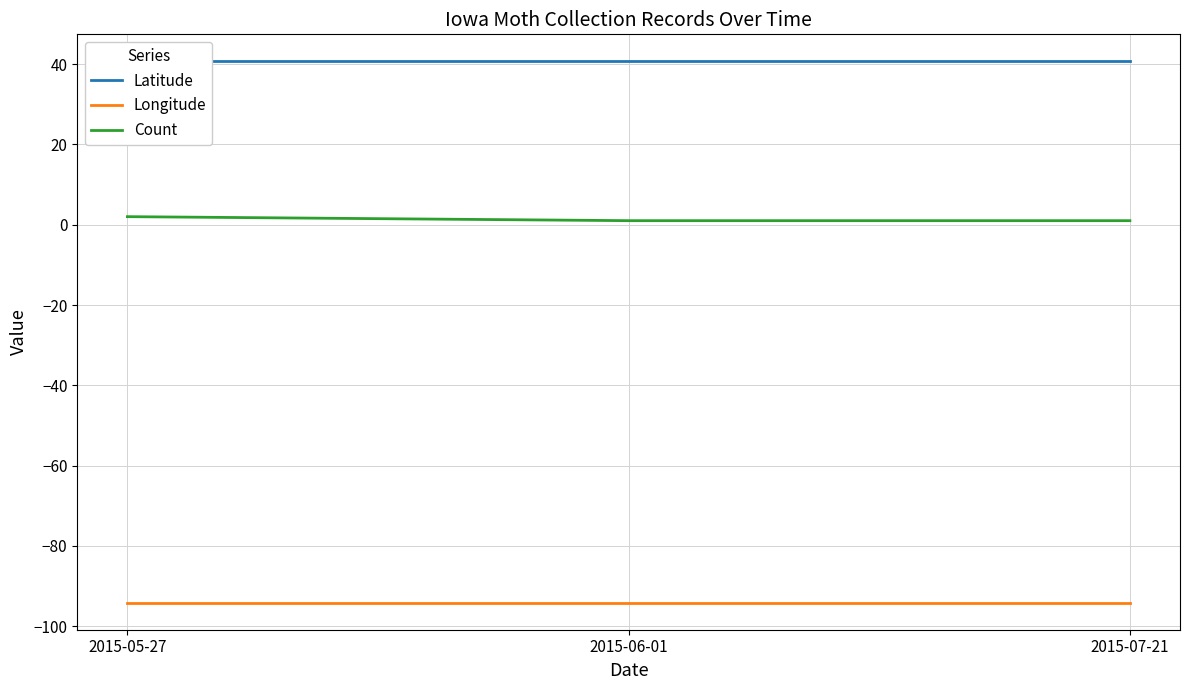

Where is Longitude nearest to the value -94?

2015-05-27